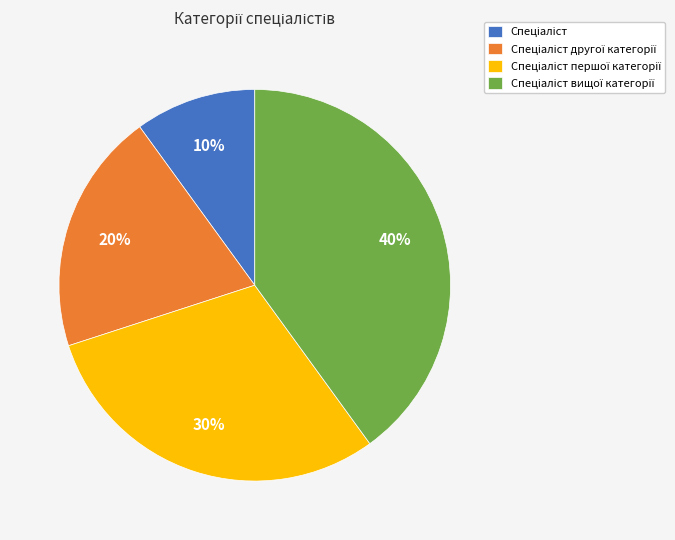

To the nearest percent, what is the difference between the largest and smallest slice percentages?

30%